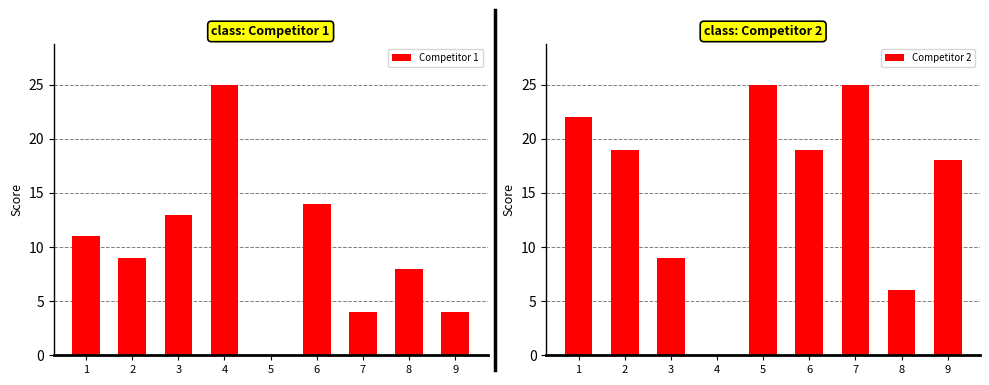

List the series in order of their peak value, highest first.

Competitor 1, Competitor 2